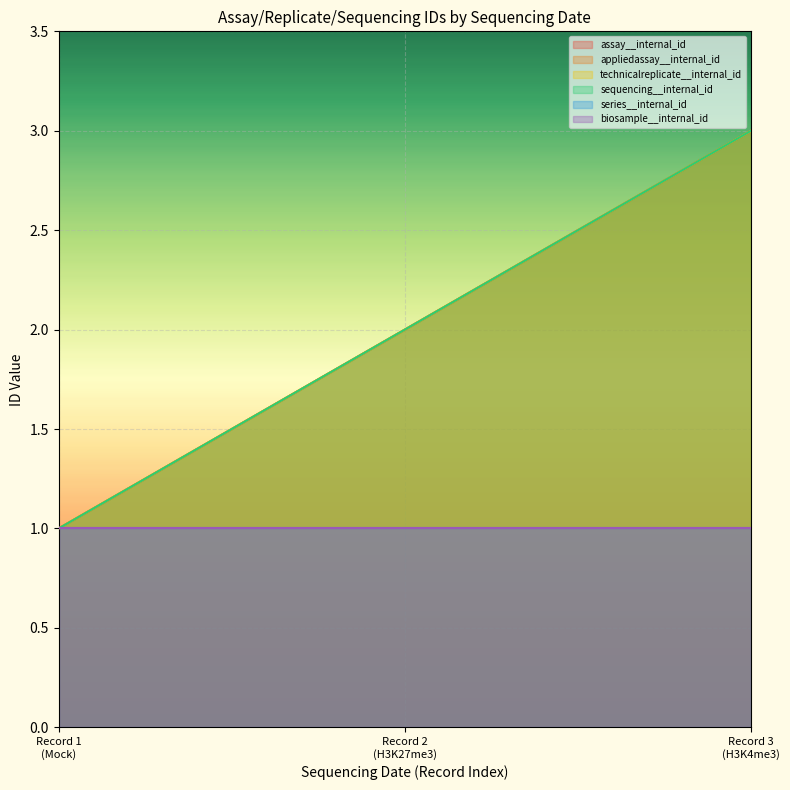

What is the average value of the appliedassay__internal_id series?

2